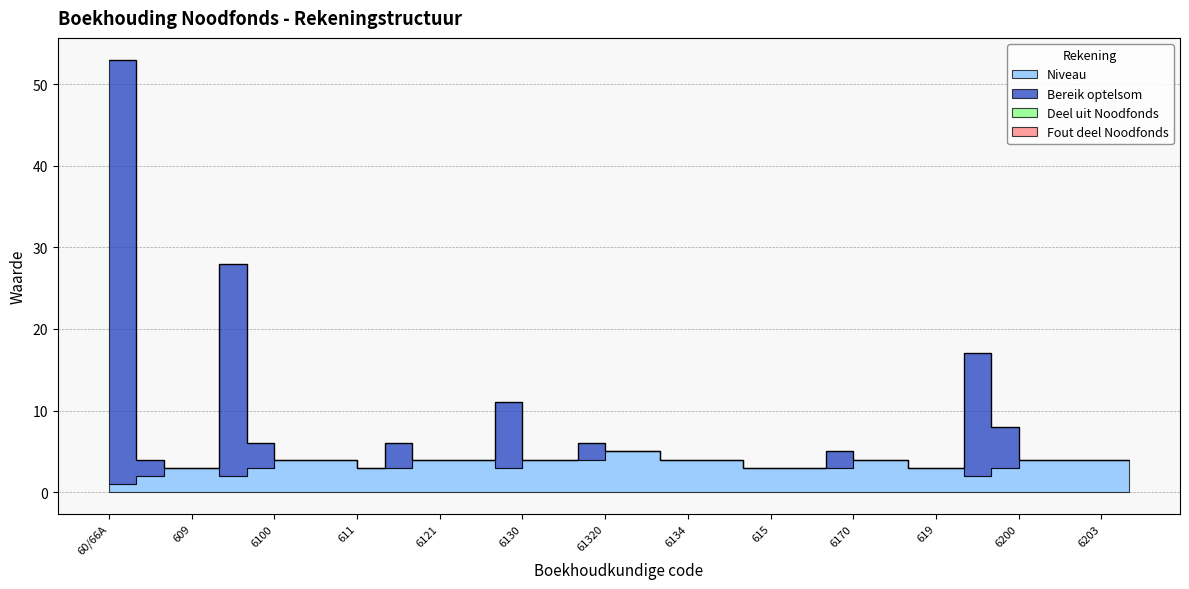

What is the difference between the highest and lowest values at 614?

3